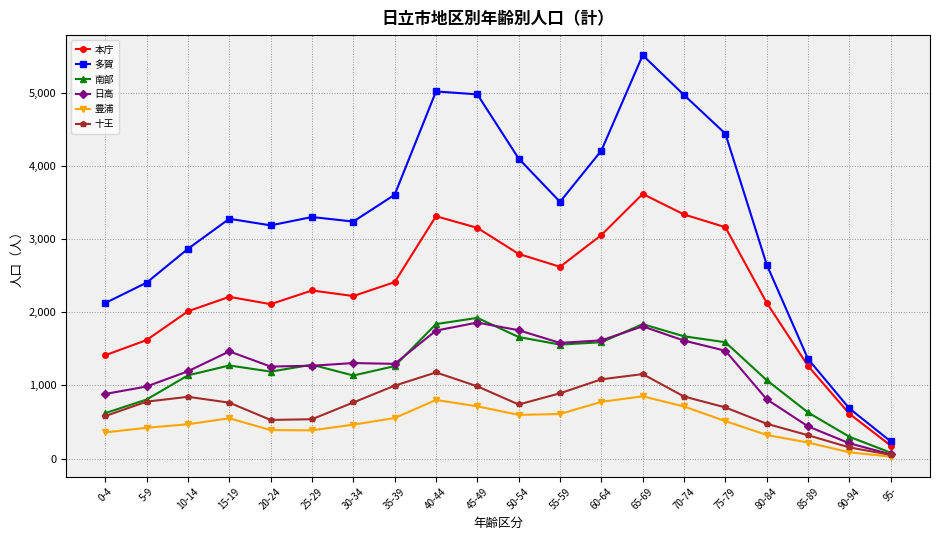

True or false: 南部 and 多賀 intersect in this chart.

False